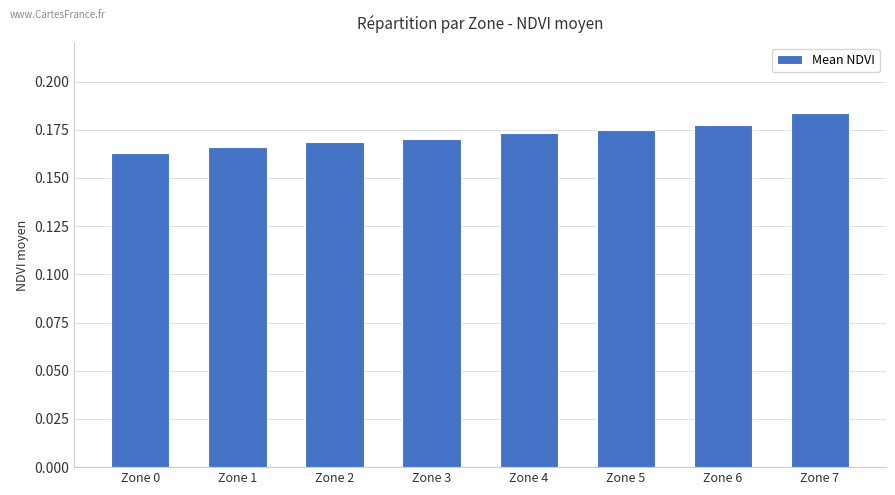

Which category has the highest value across all series?

Zone 7